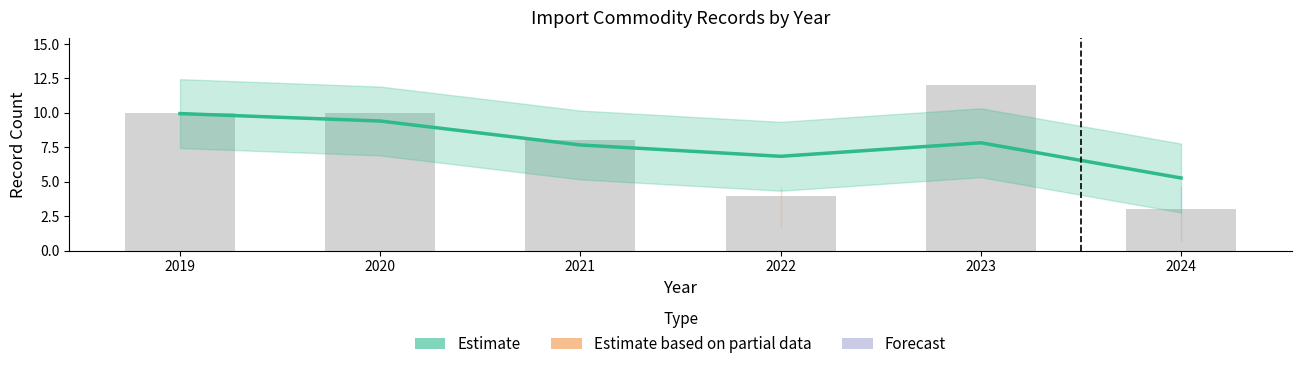

What is the difference between the maximum and minimum values?

4.7